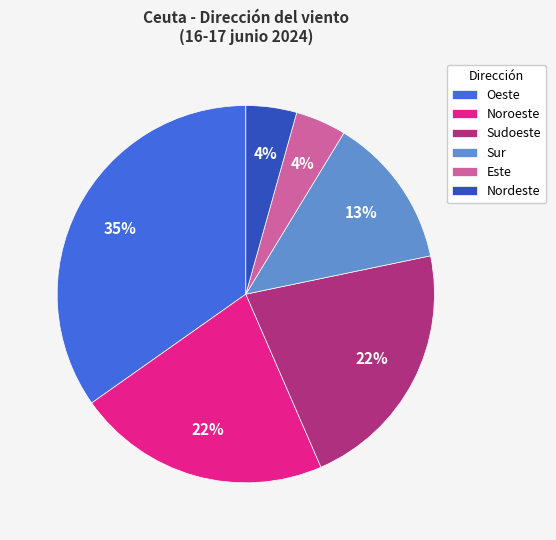

What percentage is the Oeste slice, to the nearest percent?

35%